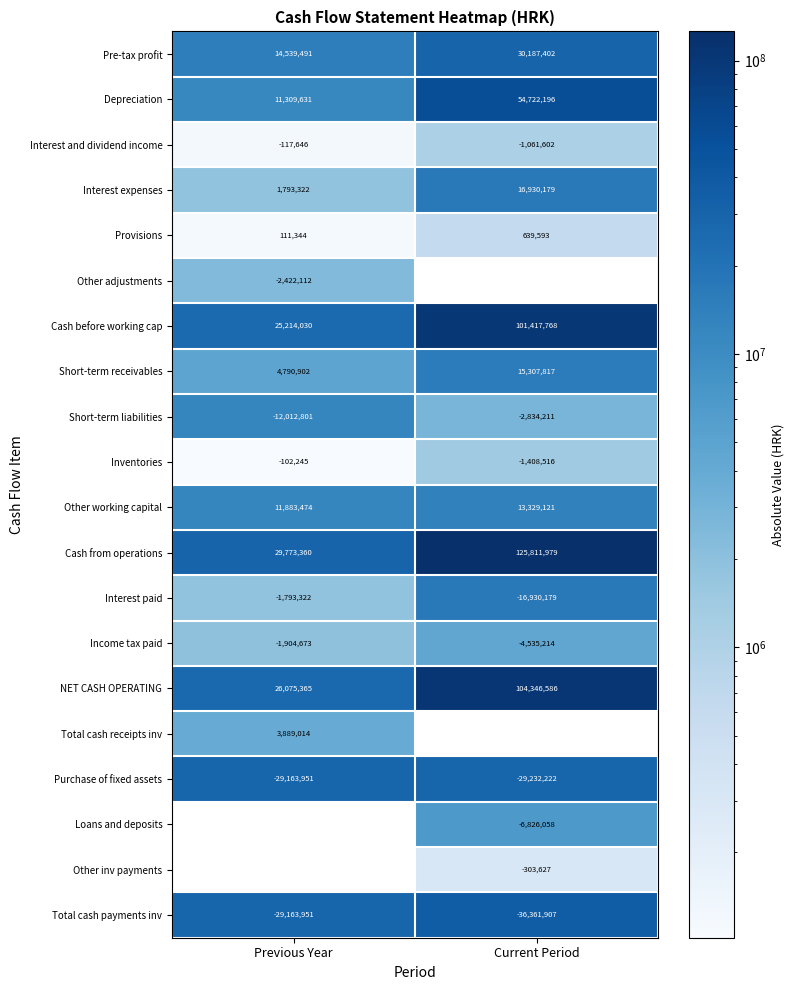

The Cash from operations series shows 29773360 at Previous Year. True or false?

True